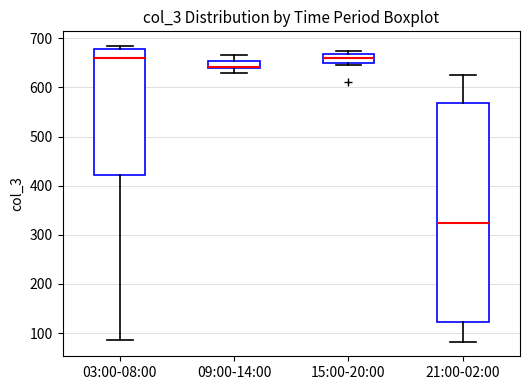

Which box's median line is the lowest?

21:00-02:00